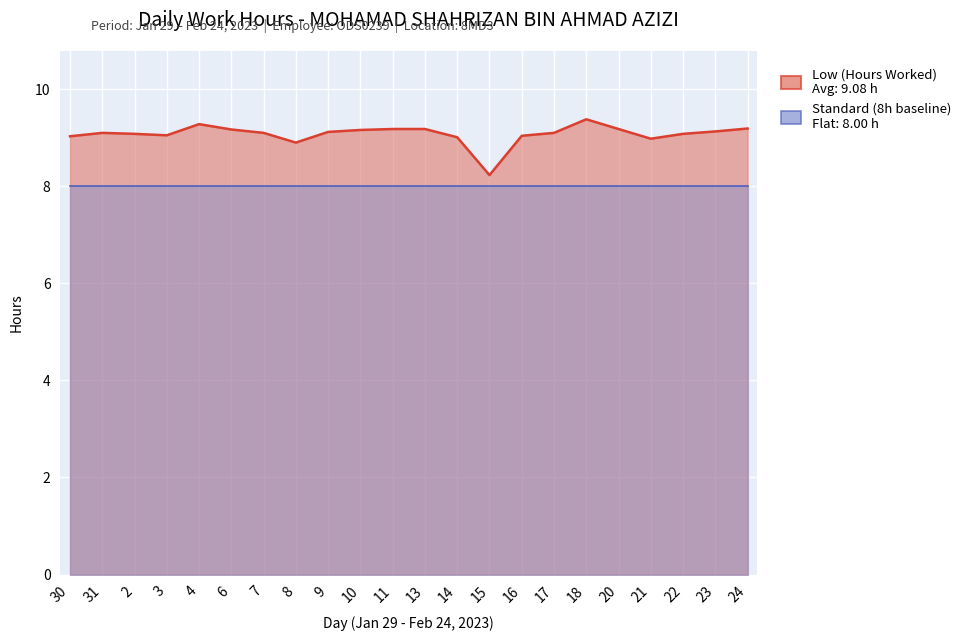

Where does the data first go above 9?

30